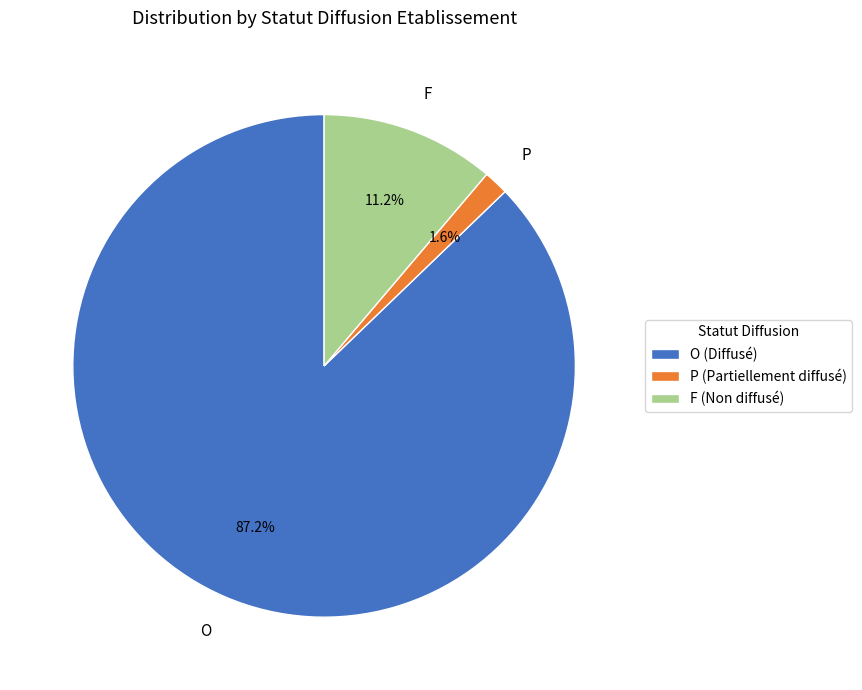

Which has a higher value, F or P?

F